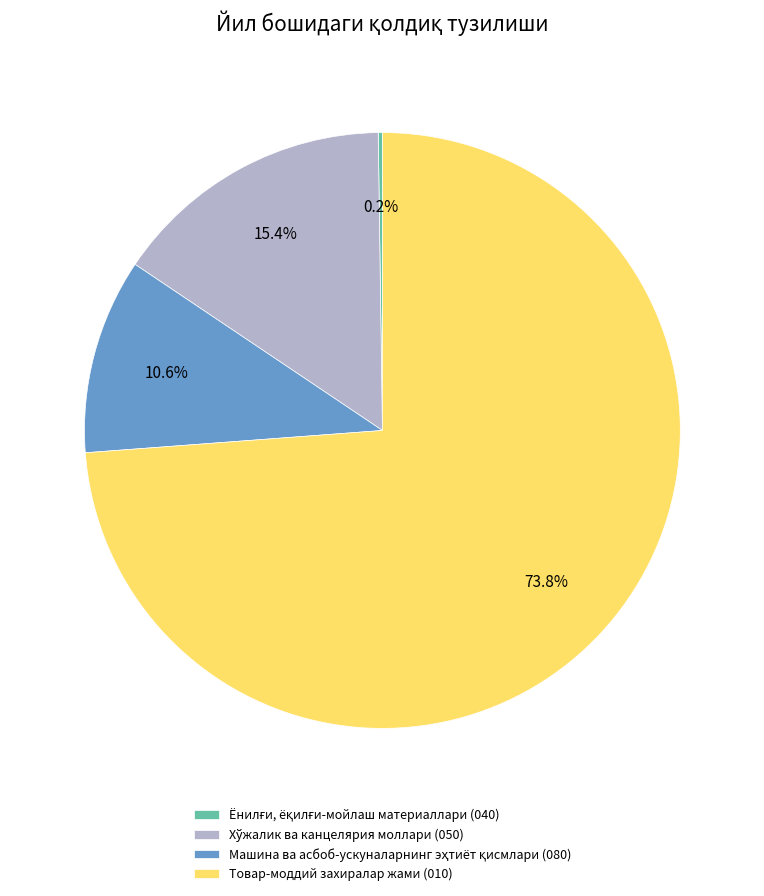

What is the majority slice?

Товар-моддий захиралар жами (010)